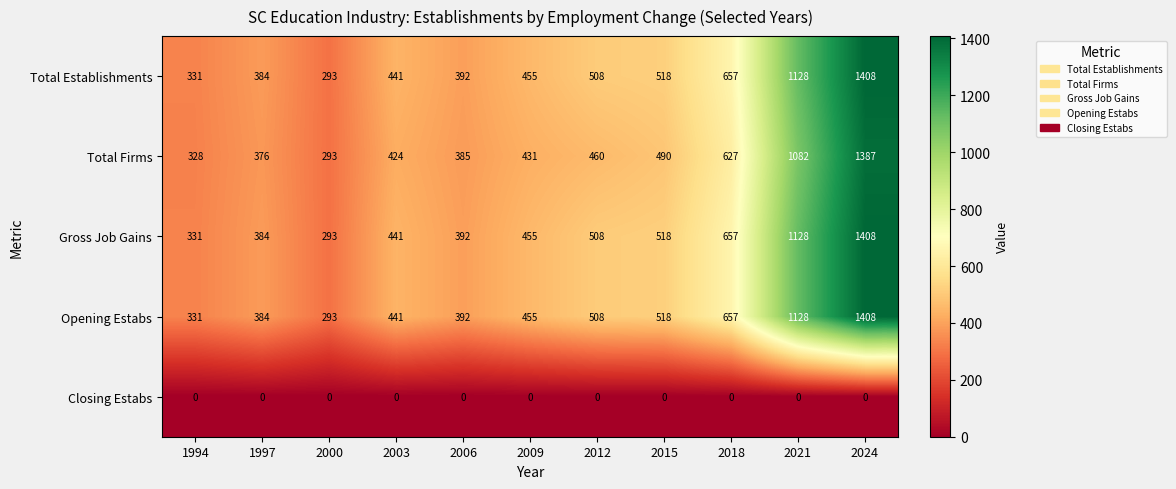

What is the difference between the second highest and minimum values in the Total Firms series?

789